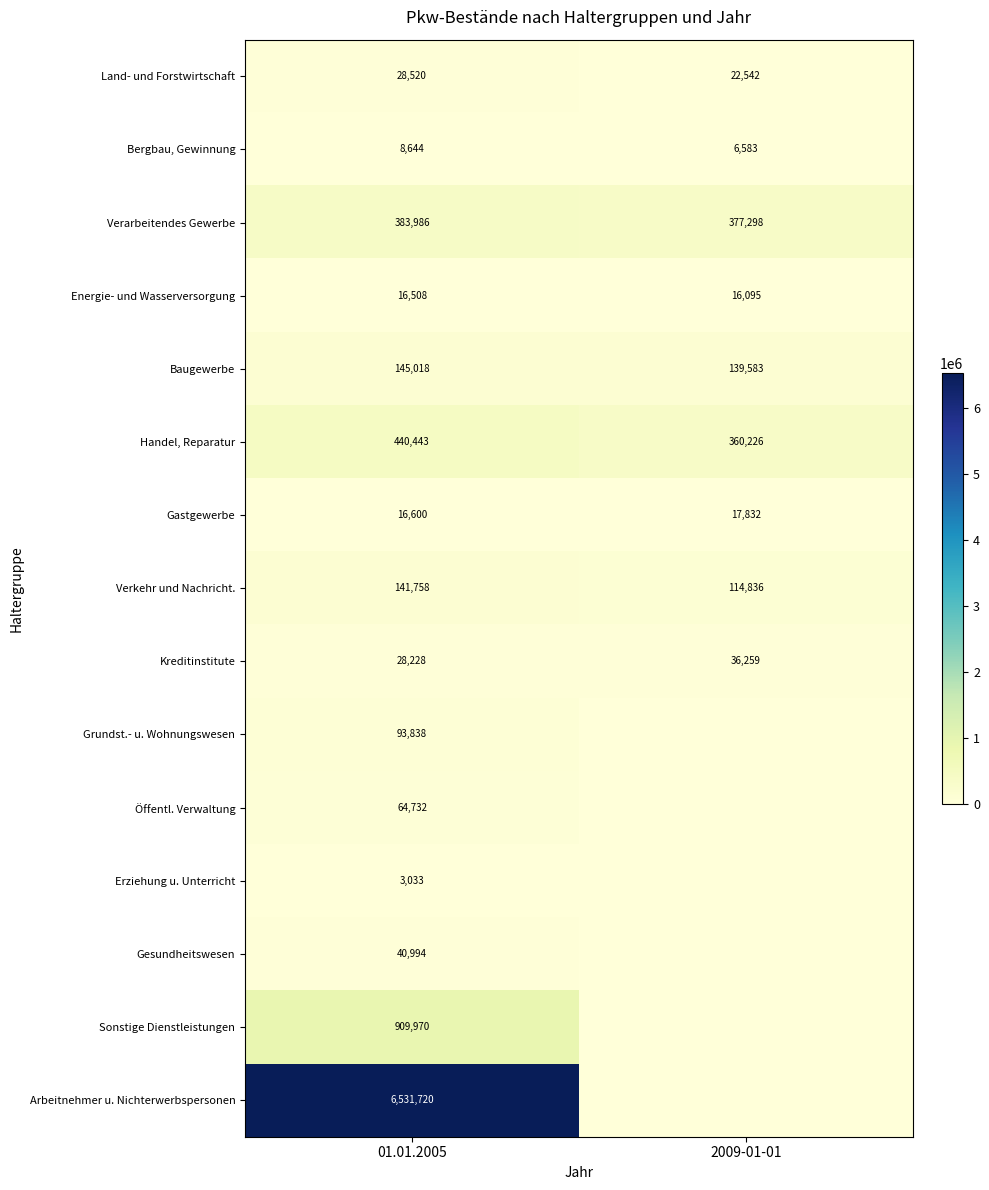

What is the sum of all Kreditinstitute values?

64487